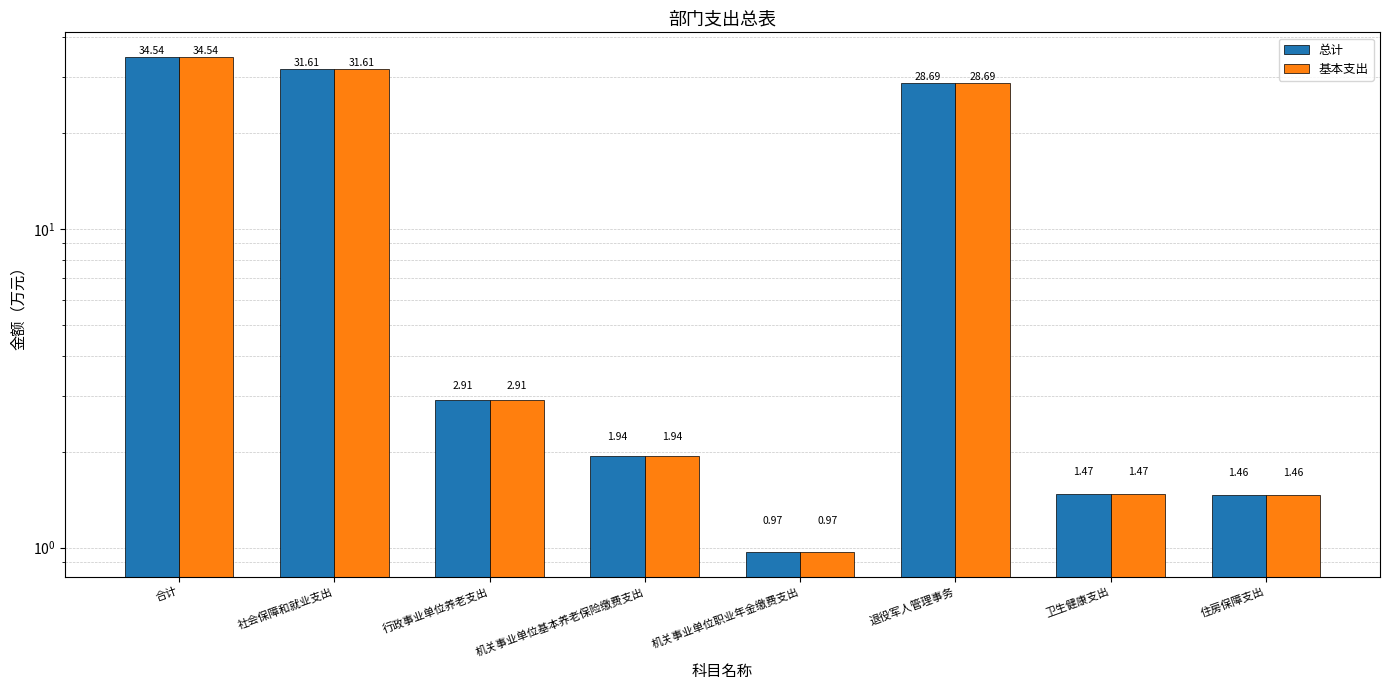

What is the total value across all series at 机关事业单位基本养老保险缴费支出?

3.9